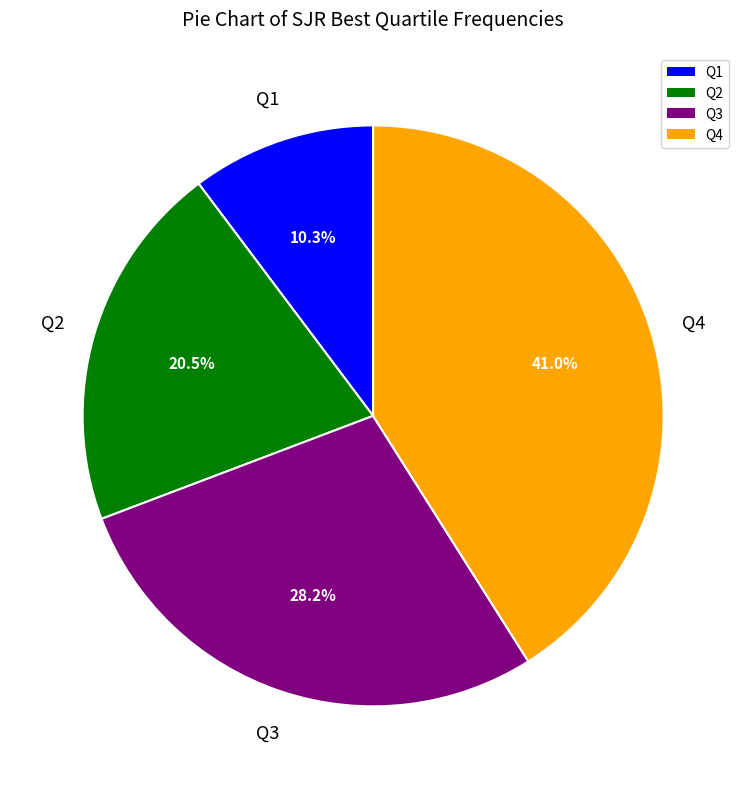

Which category has the smallest portion of the pie?

Q1